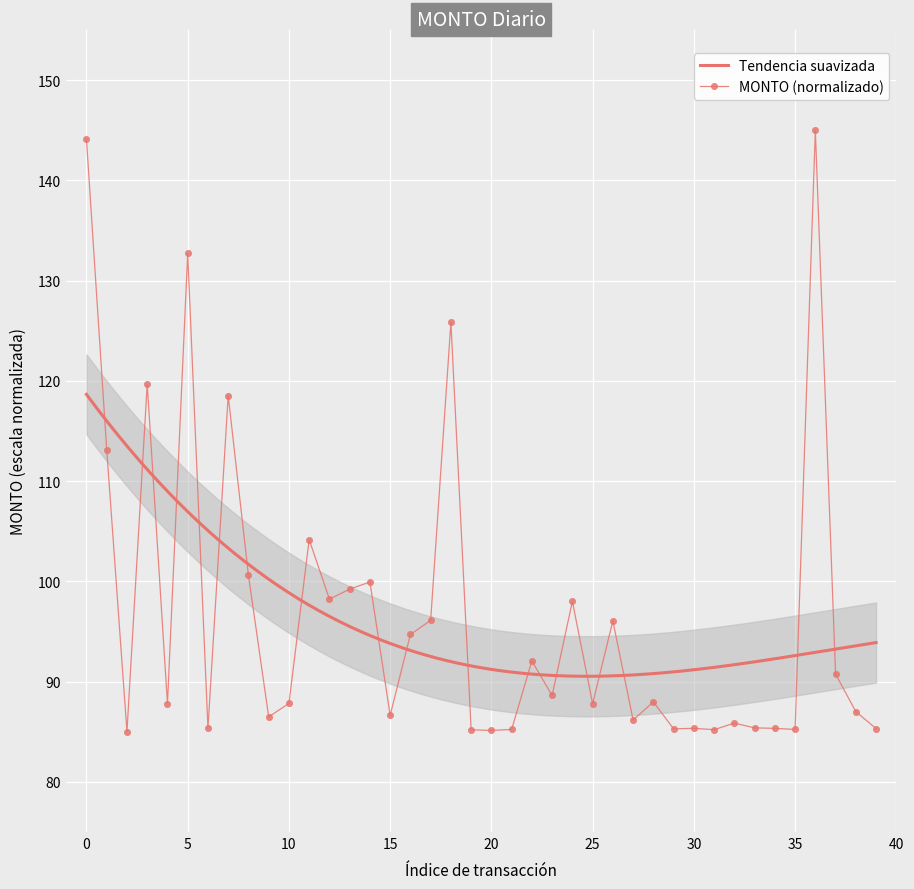

True or false: MONTO (normalizado) has a value of 85.3 at 30.

True